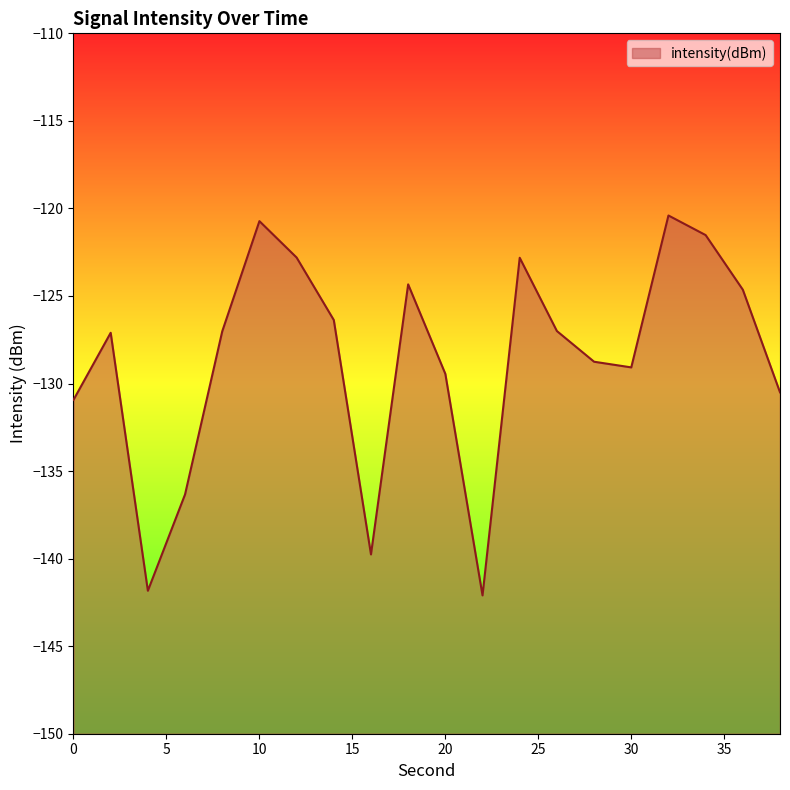

What is the greatest value displayed?

-120.4